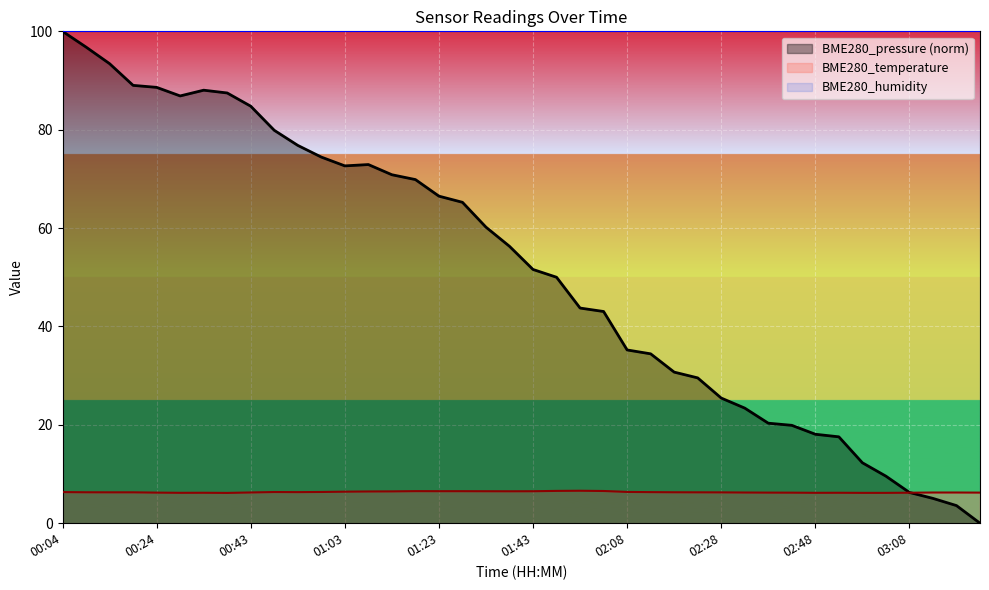

Which series has the widest spread of values?

BME280_pressure (norm)